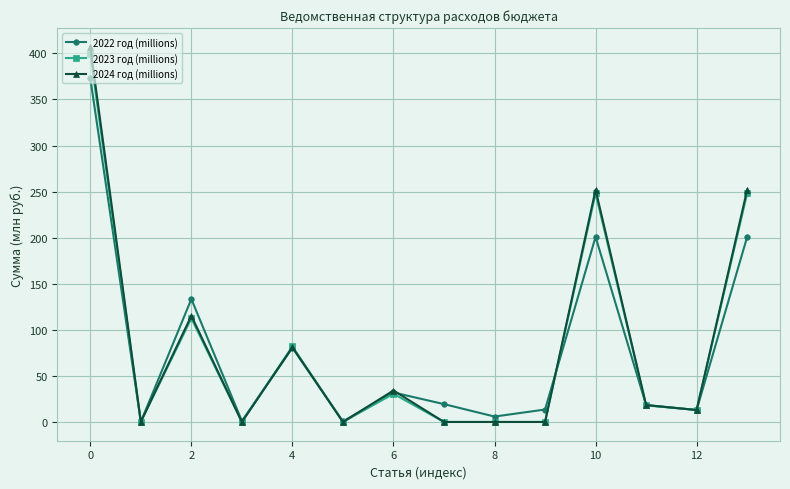

Which series ends up on top after the final intersection of 2024 год (millions) and 2023 год (millions)?

2024 год (millions)